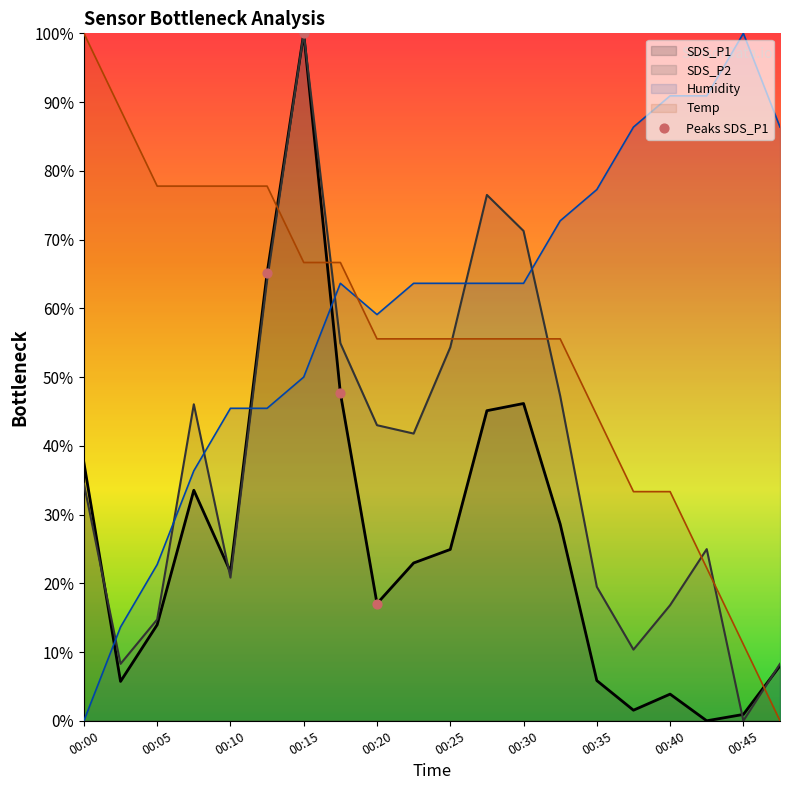

What is the difference between the highest and lowest values at 00:25?

38.7